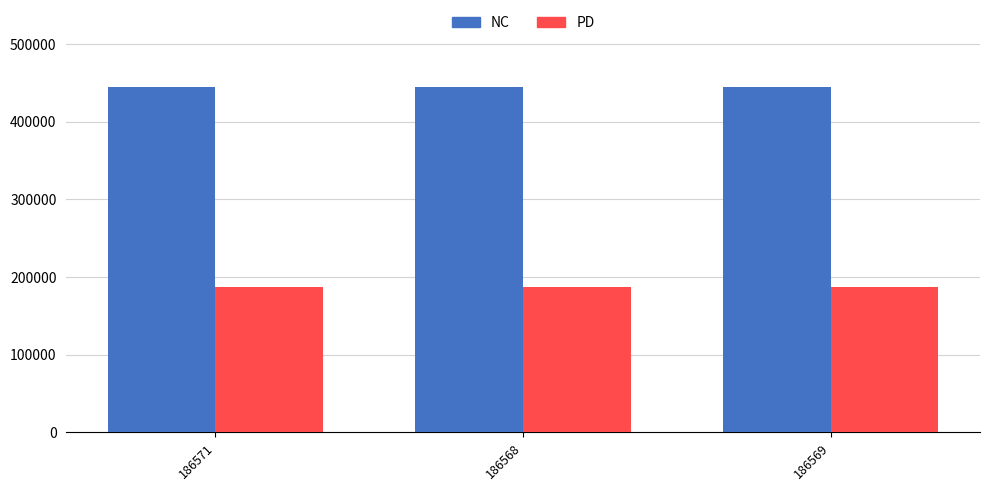

At how many categories does at least one series exceed 342212?

3